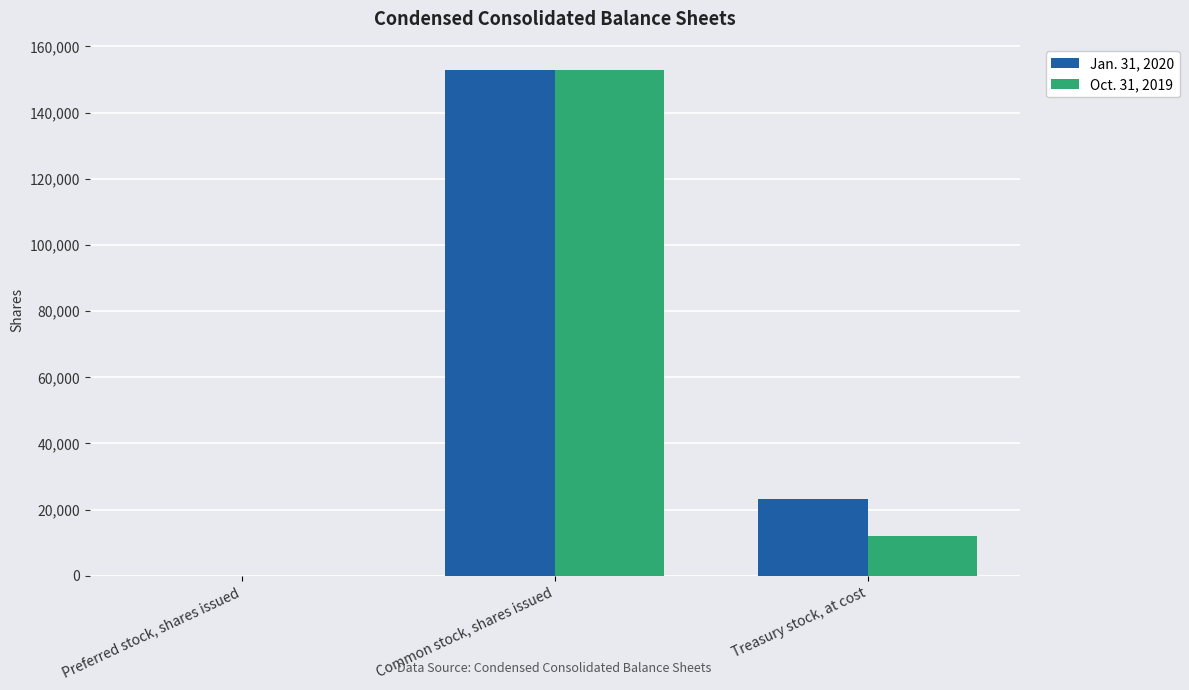

The Jan. 31, 2020 series shows 47427 at Preferred stock, shares issued. True or false?

False